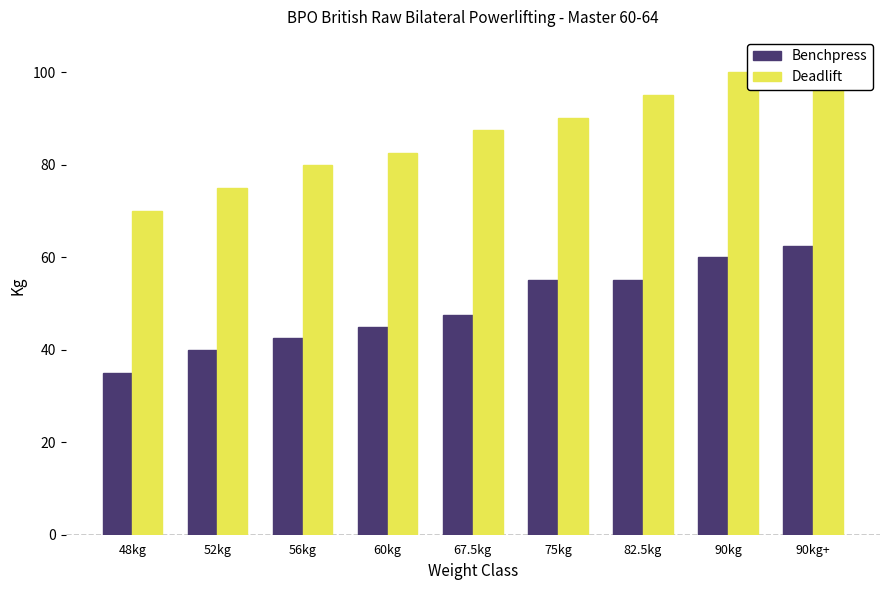

At which category is the sum across all series the highest?

90kg+